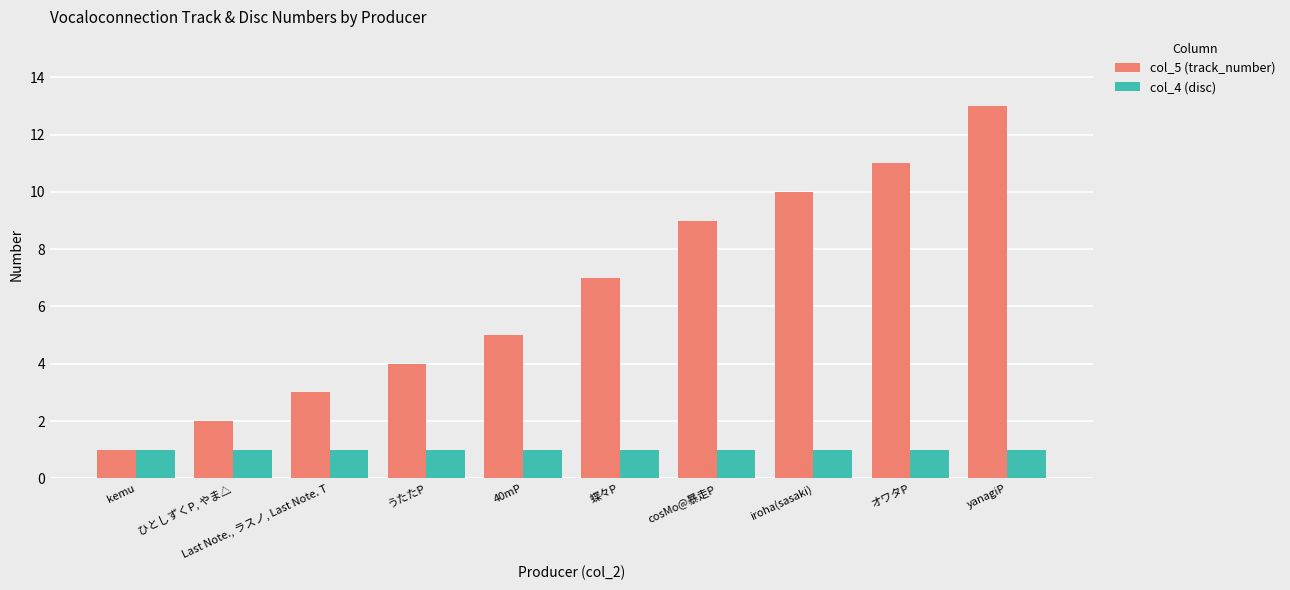

Rank the series by their average value, from lowest to highest.

col_4 (disc), col_5 (track_number)